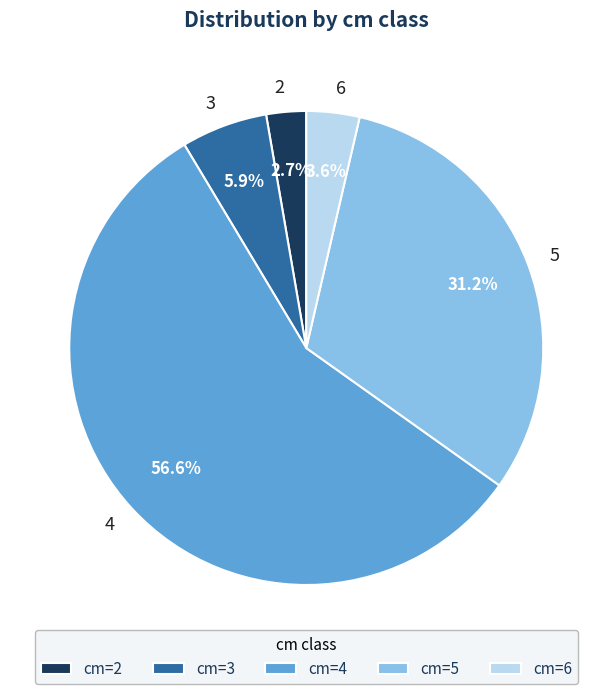

Between 2 and 3, which is larger?

3